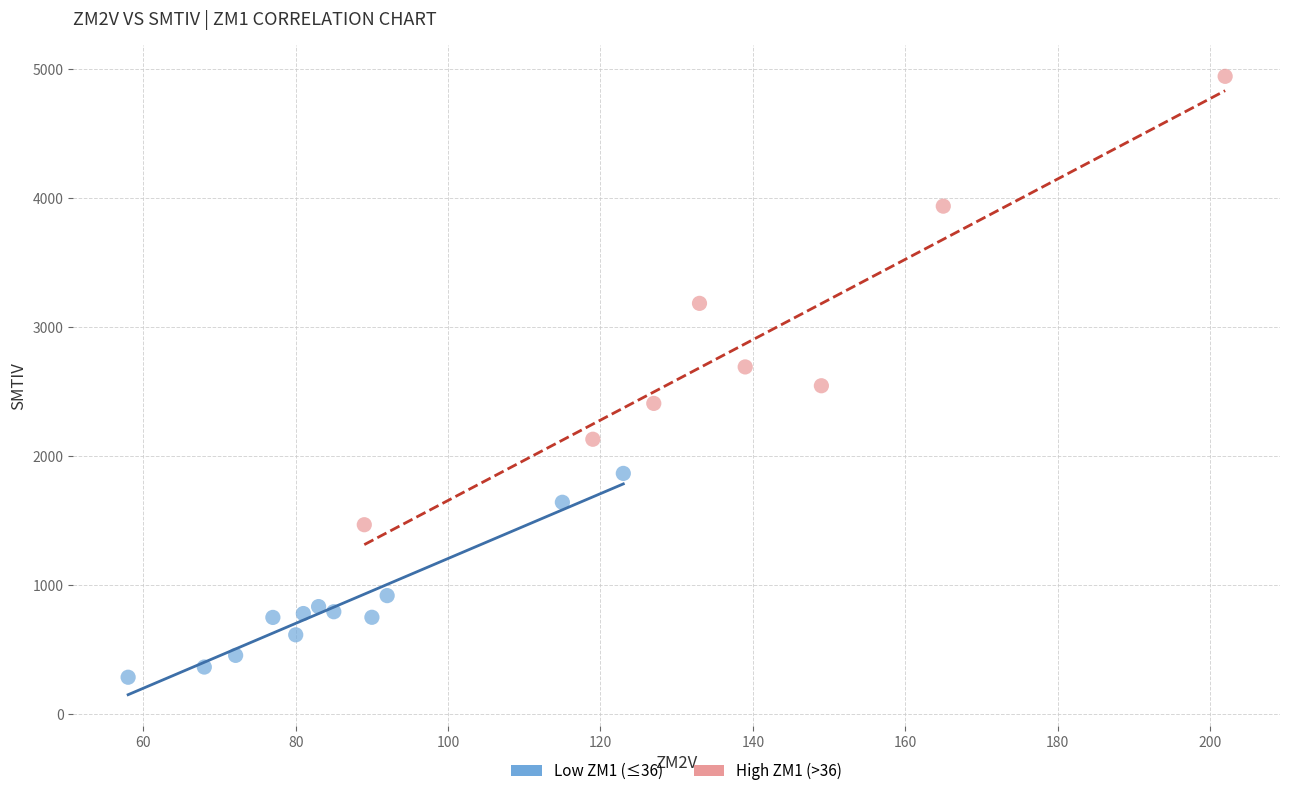

Which series has the widest spread of Y values?

High ZM1 (>36)